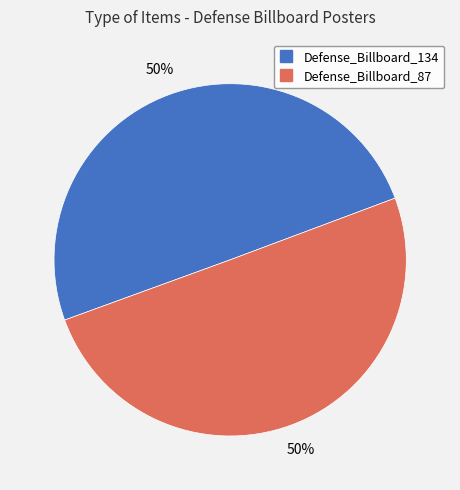

How many slices are in this pie chart?

2